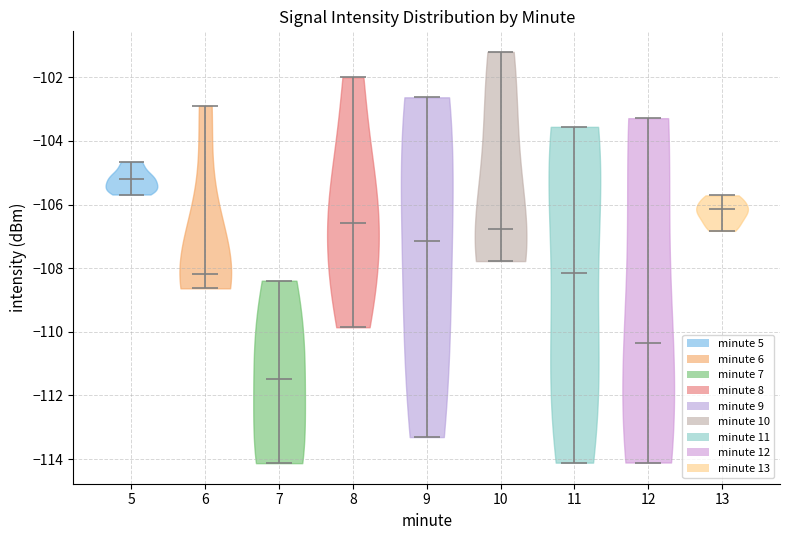

Reading left to right, read every violin against the y-axis: where its median line is, and the lowest and highest points it reaches. The values are not printed on the chart, so give them approximately, as read against the axis.

5: median line -105.2, lowest point -105.6, highest point -104.6
6: median line -108.2, lowest point -108.6, highest point -102.8
7: median line -111.4, lowest point -114.2, highest point -108.4
8: median line -106.6, lowest point -109.8, highest point -102.0
9: median line -107.2, lowest point -113.4, highest point -102.6
10: median line -106.8, lowest point -107.8, highest point -101.2
11: median line -108.2, lowest point -114.2, highest point -103.6
12: median line -110.4, lowest point -114.2, highest point -103.2
13: median line -106.2, lowest point -106.8, highest point -105.8